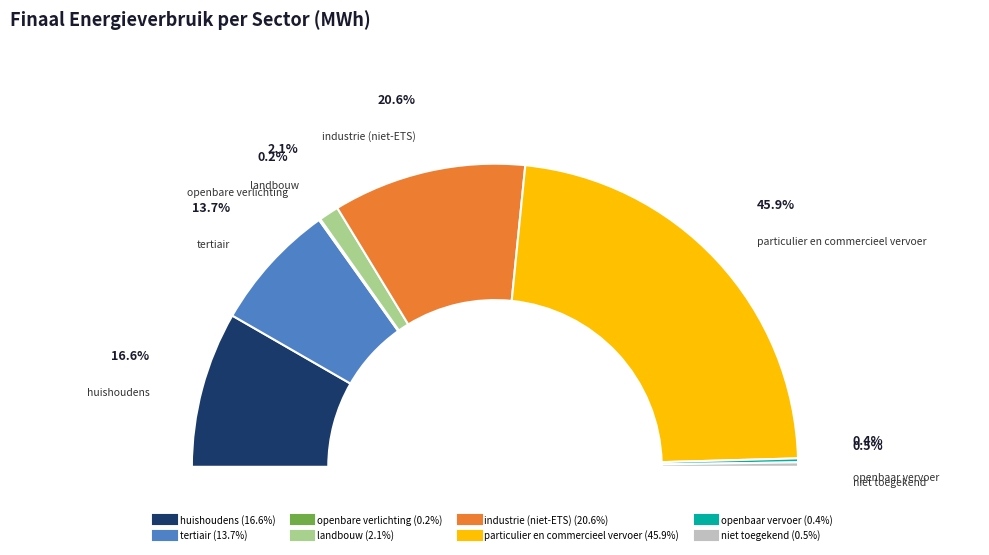

True or false: particulier en commercieel vervoer accounts for 39% of the total.

False